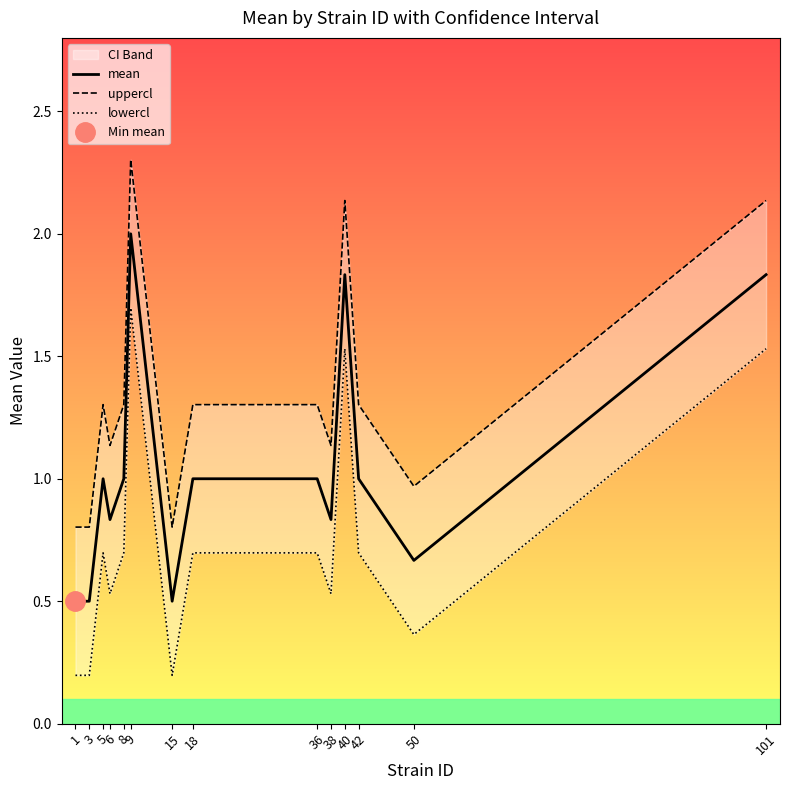

True or false: lowercl has more than 1 interior local peaks.

True